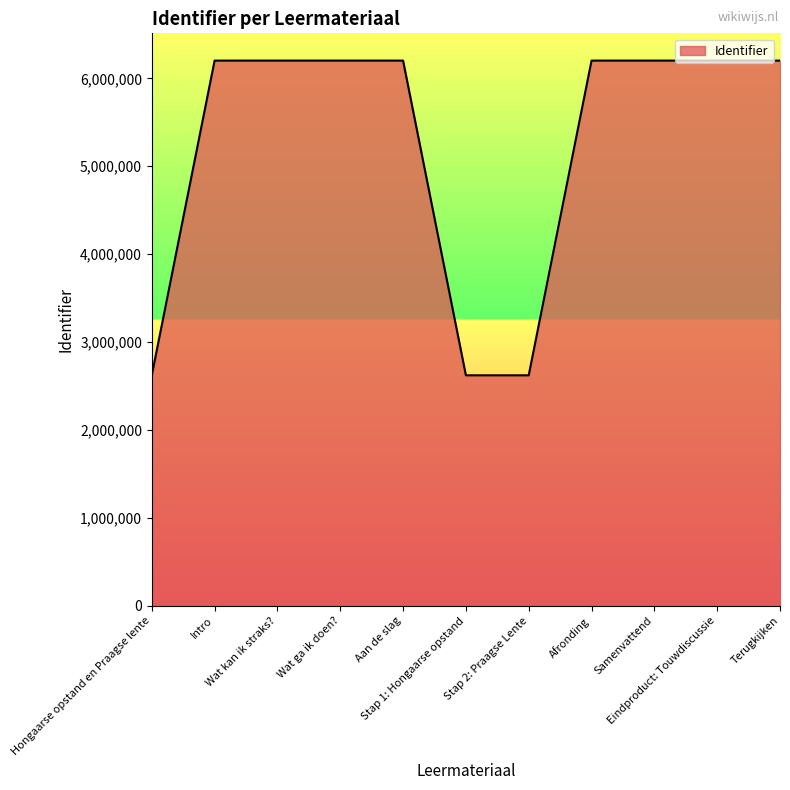

What is the smallest value displayed?

2622738